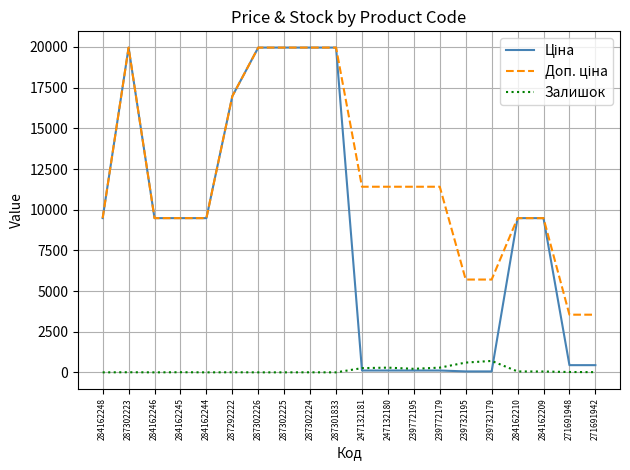

Is it true that Залишок equals 53.0 at 284162209?

True